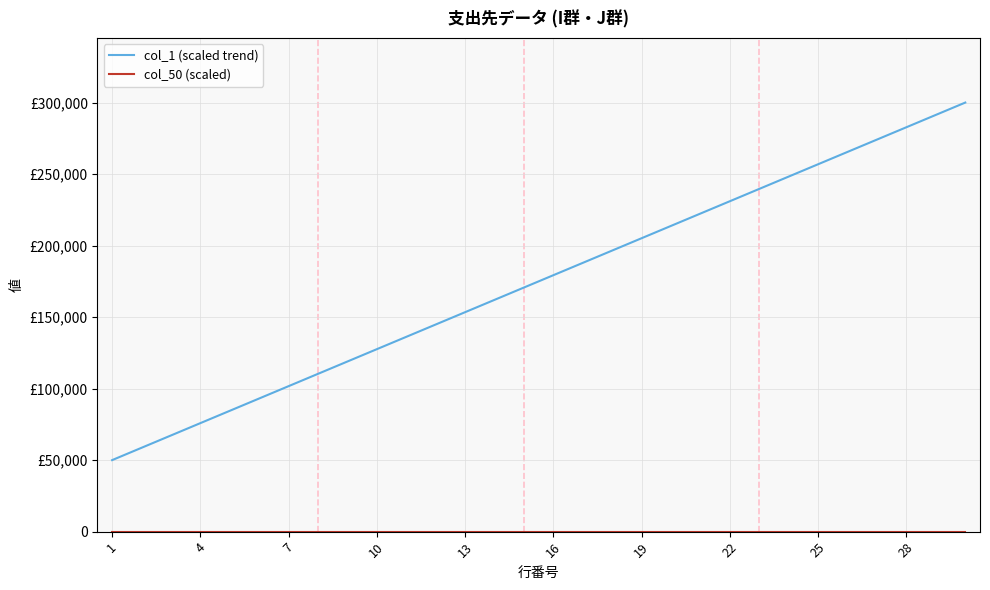

Does the chart have visible grid lines?

Yes